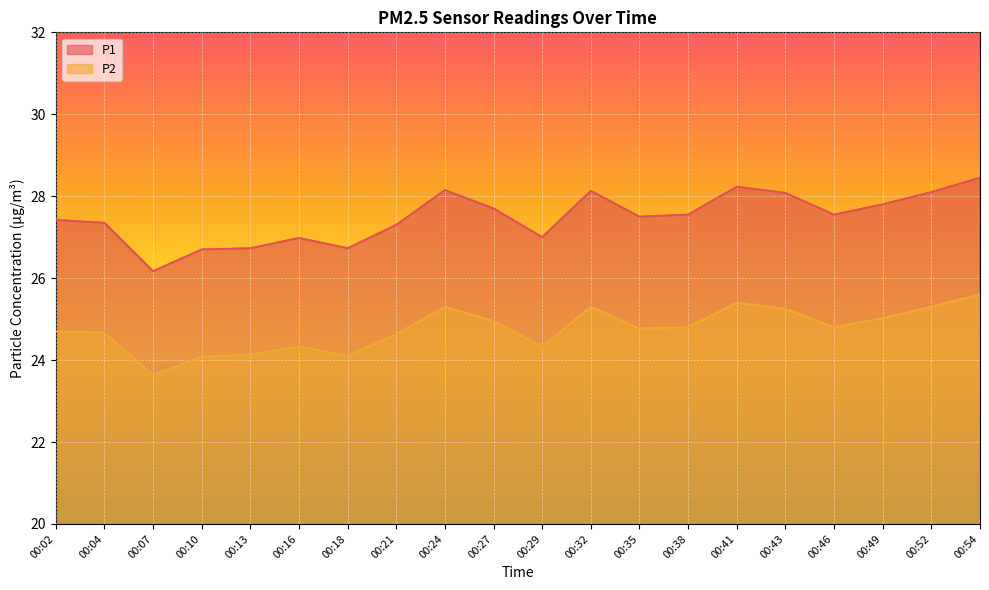

What is the average value of the P1 series?

27.5